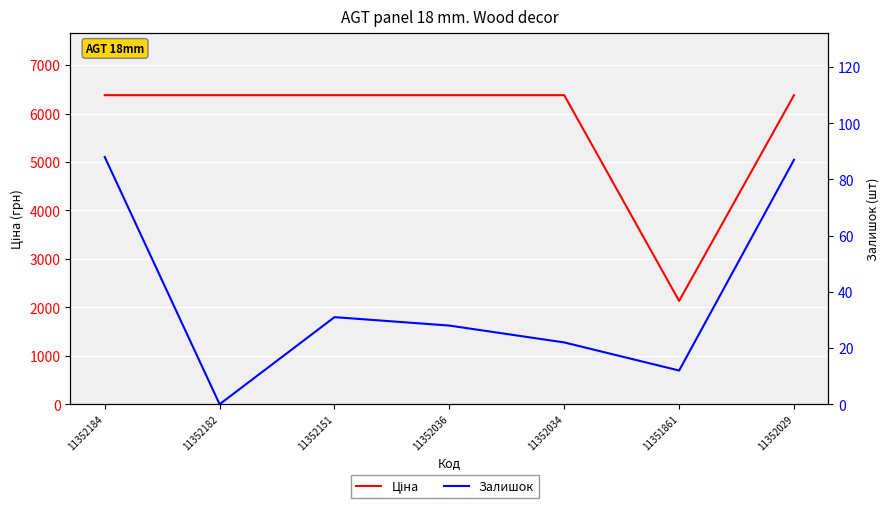

At which category does Залишок reach its first local valley?

11352182